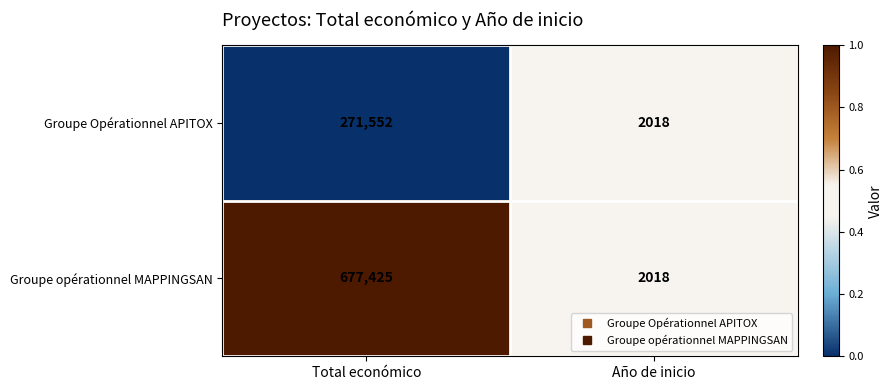

What is the sum of all Groupe Opérationnel APITOX values?

273570